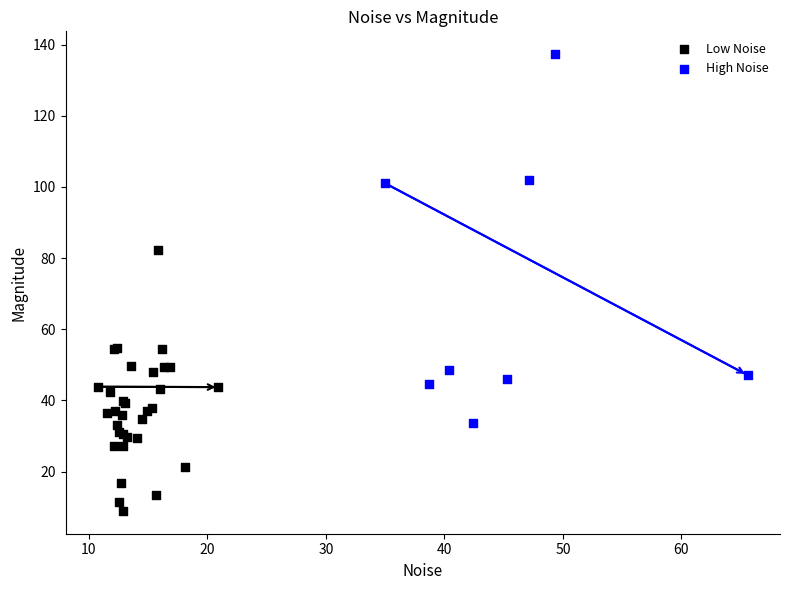

Which series contains the lowest Y value?

Low Noise